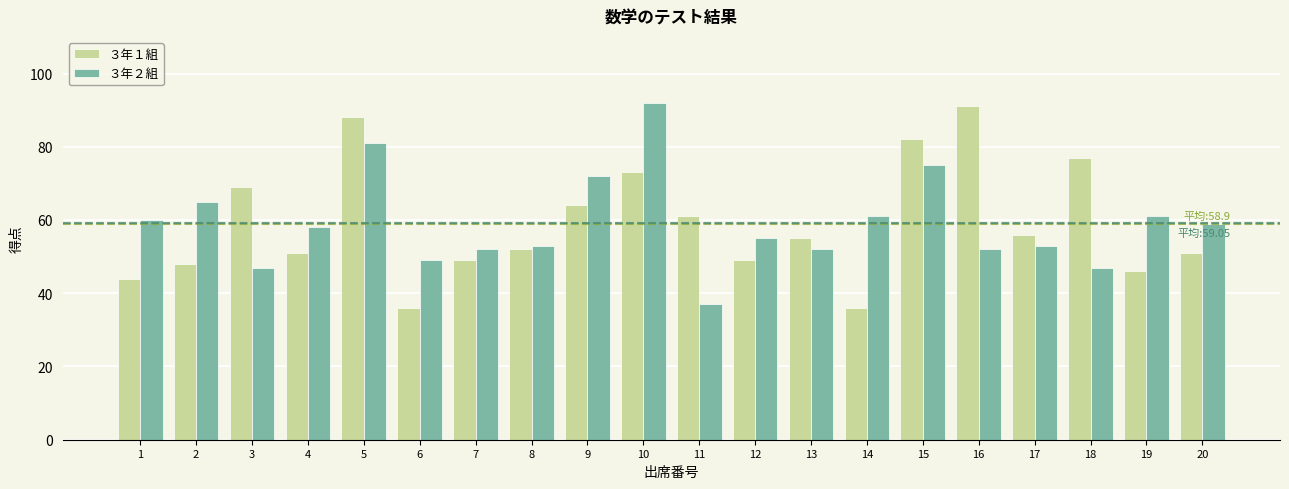

Is the value of ３年１組 at 15 greater than the value of ３年２組 at 10?

No